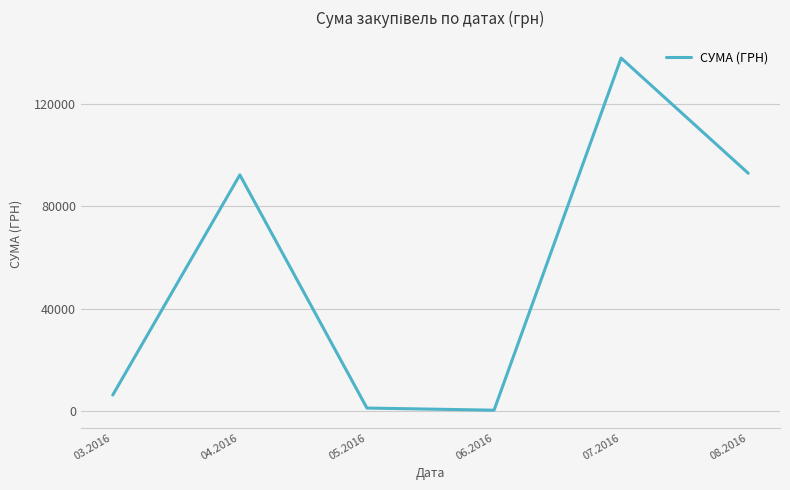

What is the maximum value shown in the chart?

137843.0